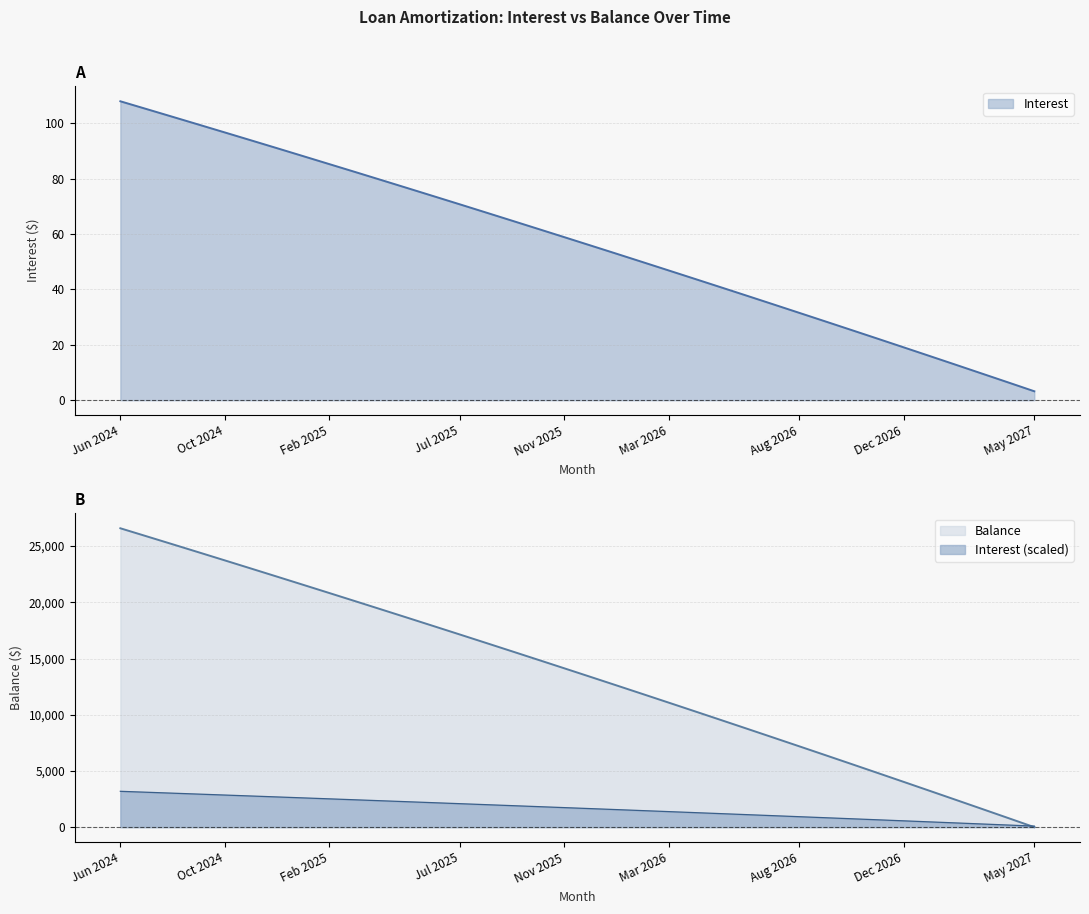

Which category has the lowest value across all series?

May 2027